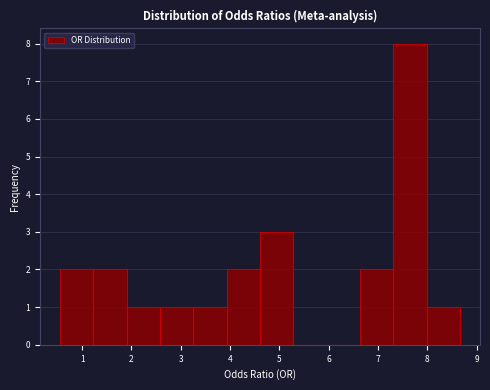

What is the height of the bar covering 3.3 to 3.9 on the x-axis? Neither the bar edges nor the heights are printed on the chart, so give them approximately, as read against the axes.

1